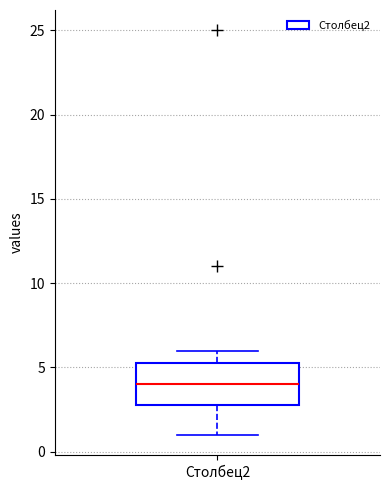

Transcribe this box plot: give where the median line is, the range the box spans, and where the two whiskers end, as read against the y-axis. The values are not printed on the chart, so give them approximately, as read against the axis.

median 4.0, box 3.0 to 5.5, whiskers 1.0 to 6.0